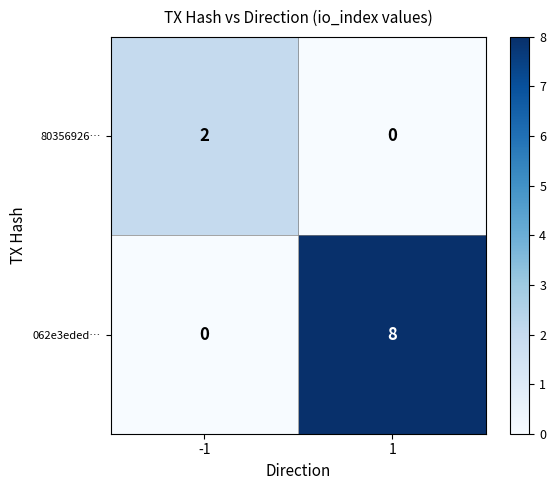

How many data points in 062e3eded… are less than 8?

1